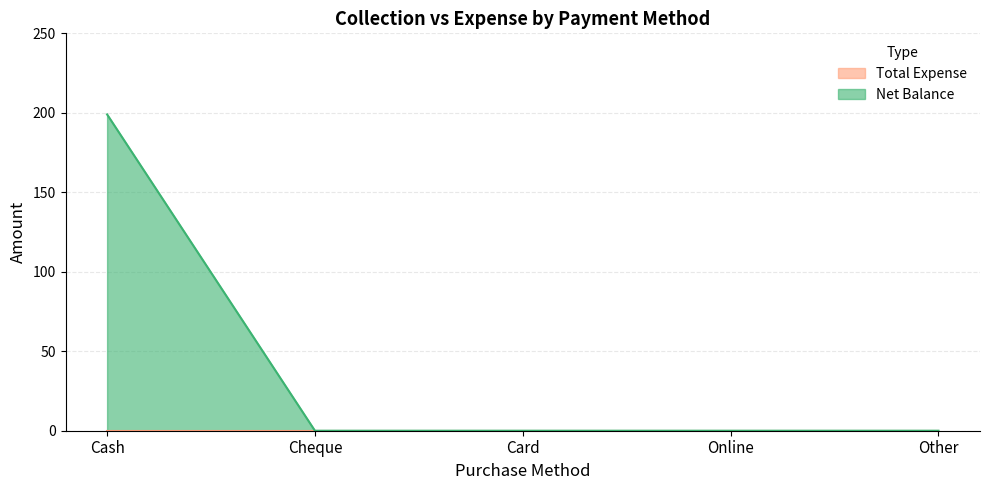

Which has a higher value, Cheque or Cash?

Cash